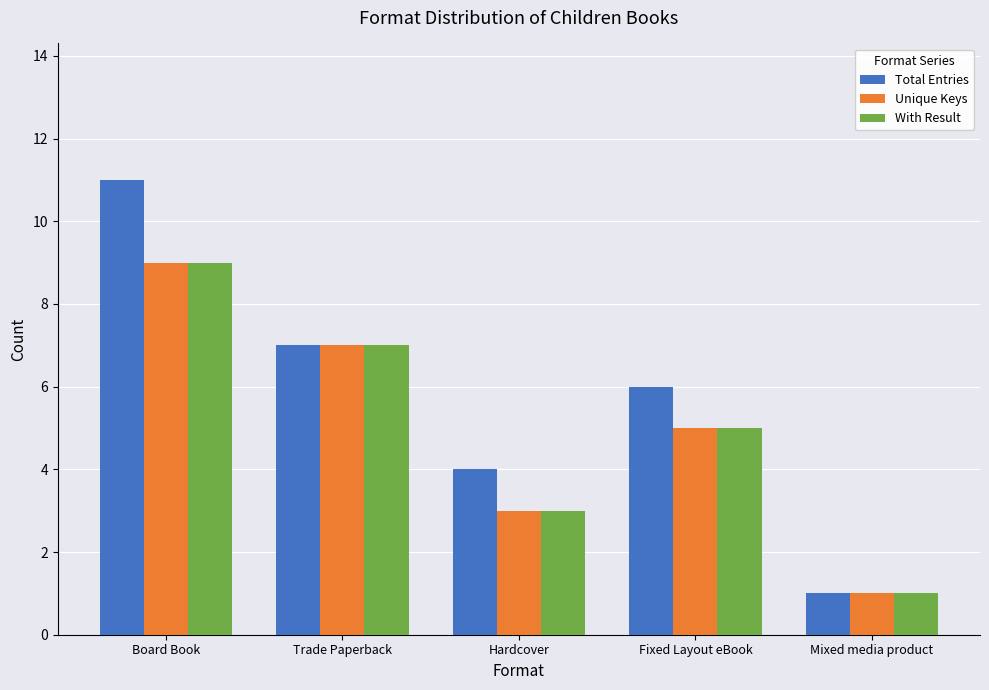

Which category has the lowest value in the Total Entries series?

Mixed media product